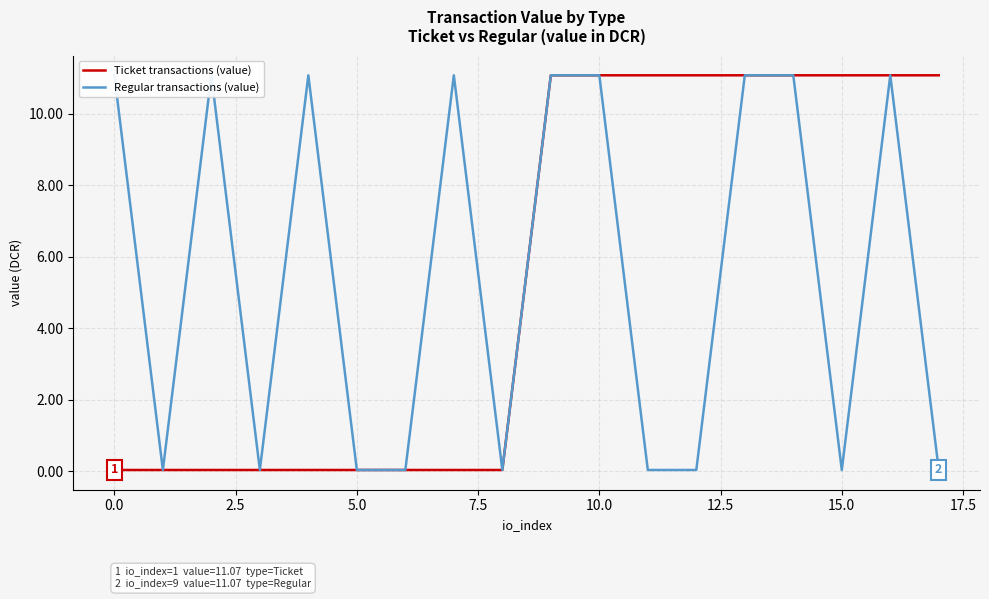

Is the value of Regular transactions (value) at 16 greater than the value of Ticket transactions (value) at −2.5?

Yes